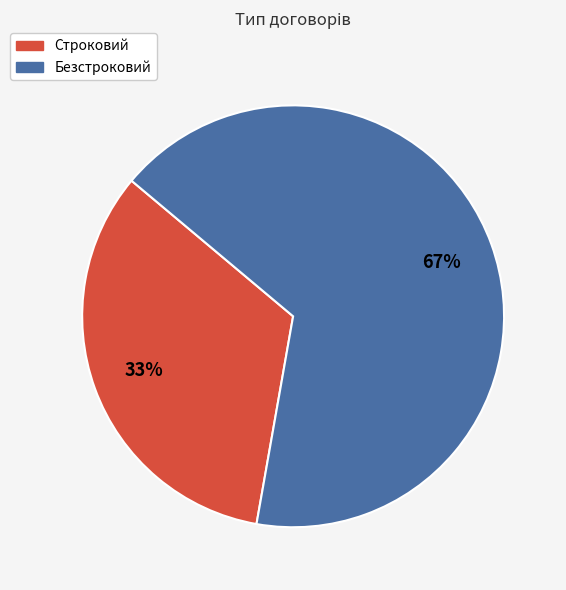

Is it true that Строковий is 46% of the pie?

False